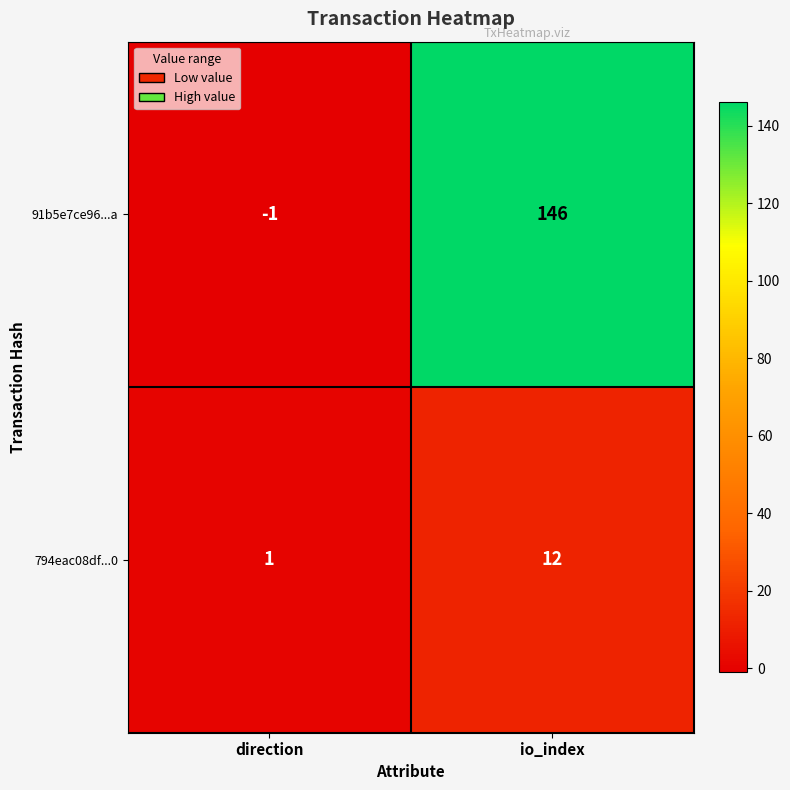

Reading right to left, transcribe all the data shown in this chart.

91b5e7ce96...a: 146	-1
794eac08df...0: 12	1